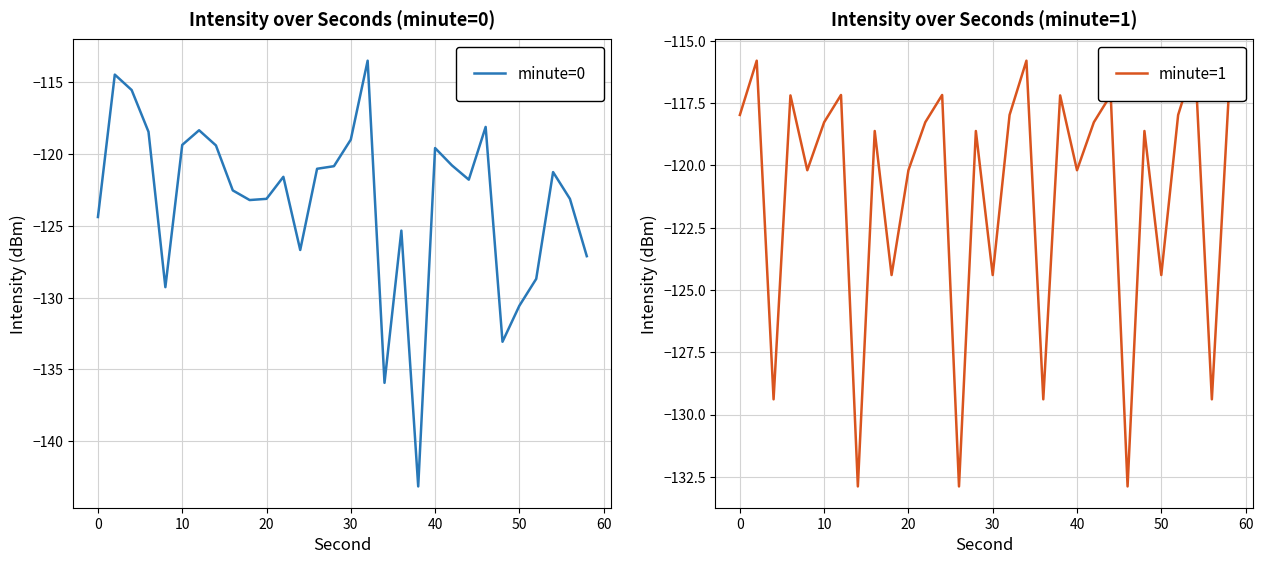

What is the maximum value for minute=0?

-113.5